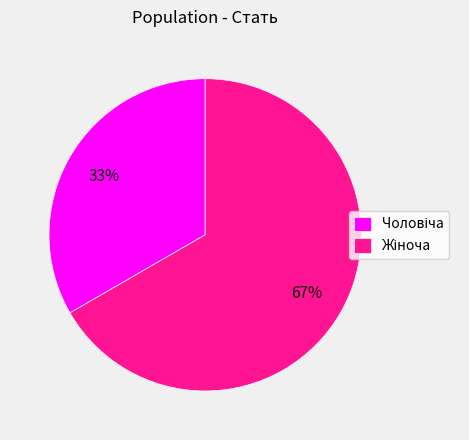

To the nearest percent, what is the average slice percentage?

50%